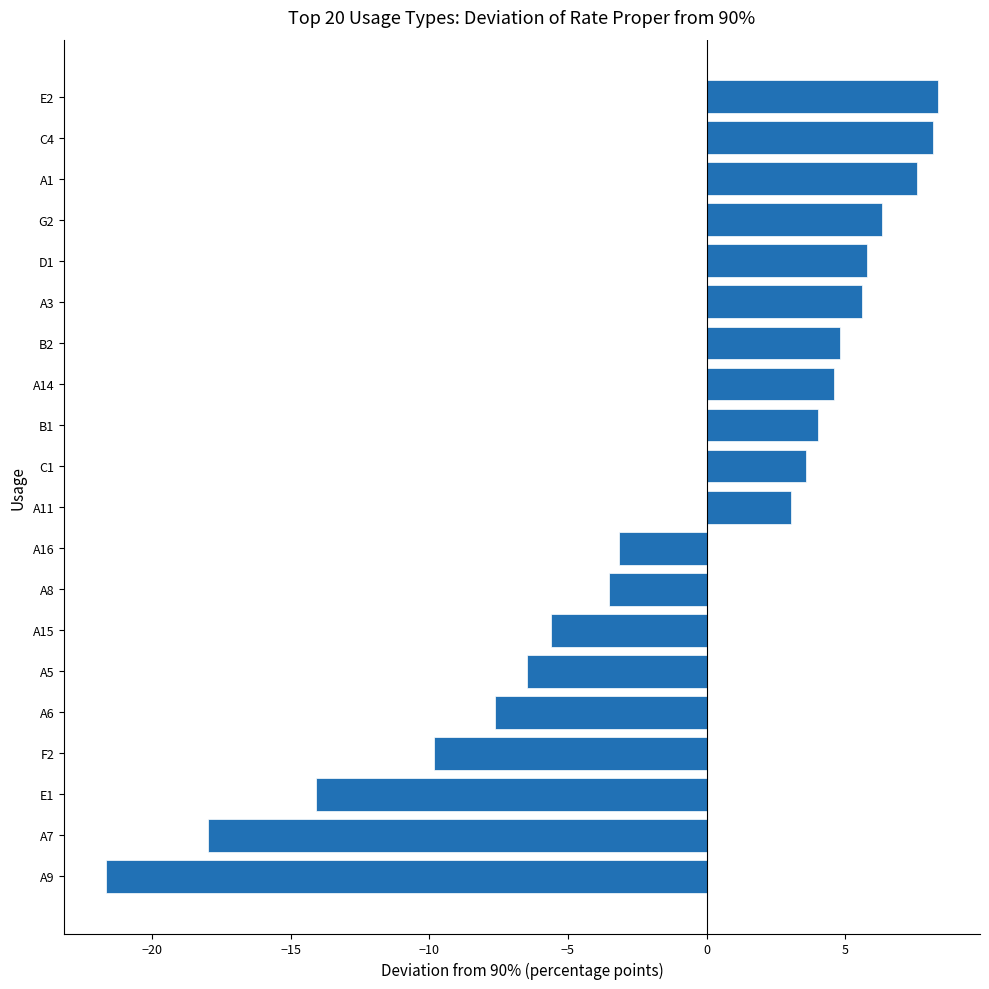

What is the maximum value shown in the chart?

8.4